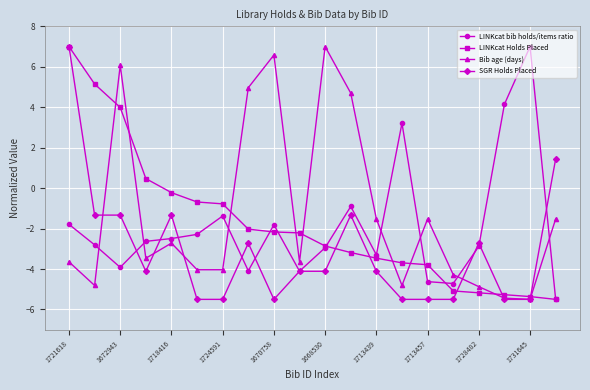

How many interior local peaks does the Bib age (days) series have?

5